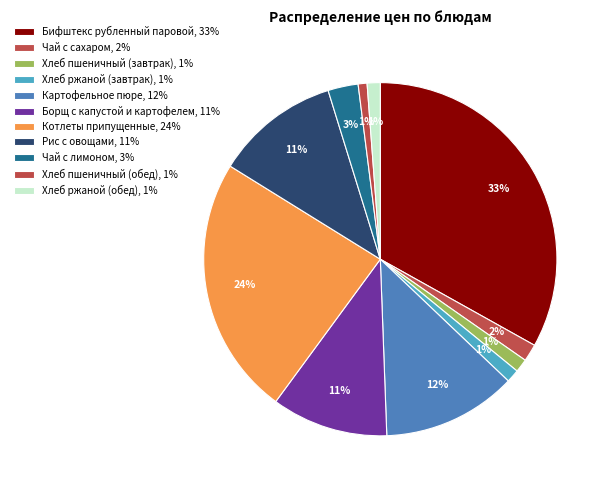

Which category has the smallest portion of the pie?

Хлеб пшеничный (обед)